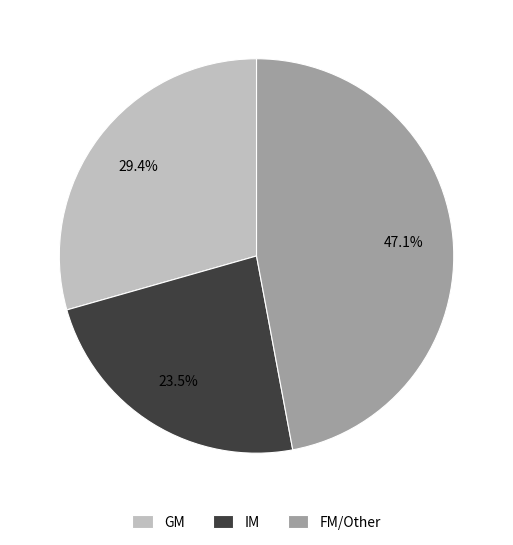

Combined, what portion of the pie is IM and GM?

52.9%